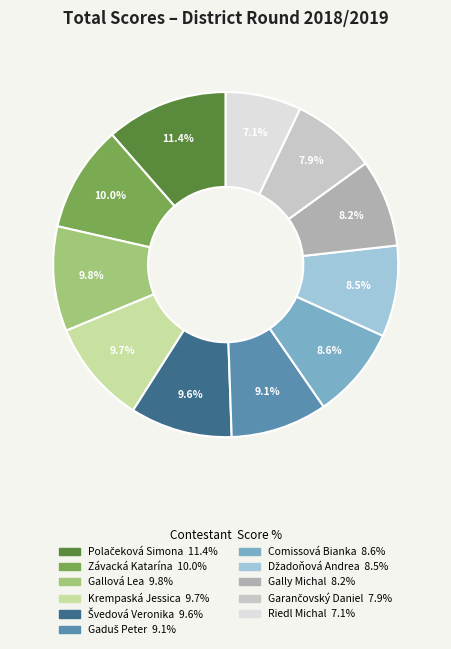

Is the sum of Riedl Michal and Krempaská Jessica greater than half?

No